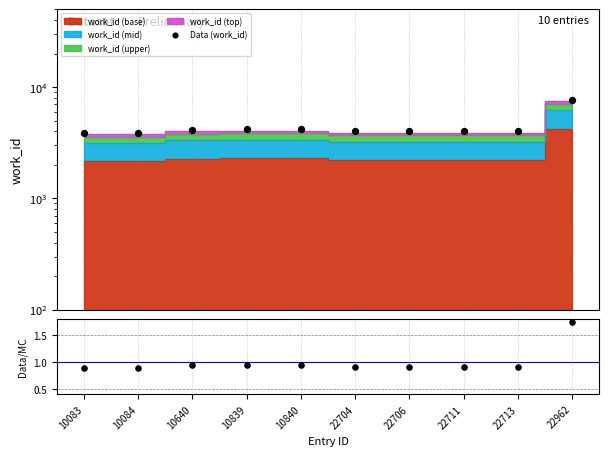

At how many categories does at least one series exceed 2095?

10